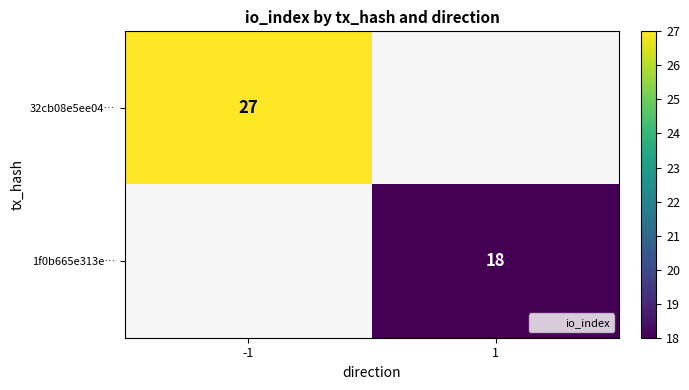

The 1f0b665e313e… series shows 26 at 1. True or false?

False